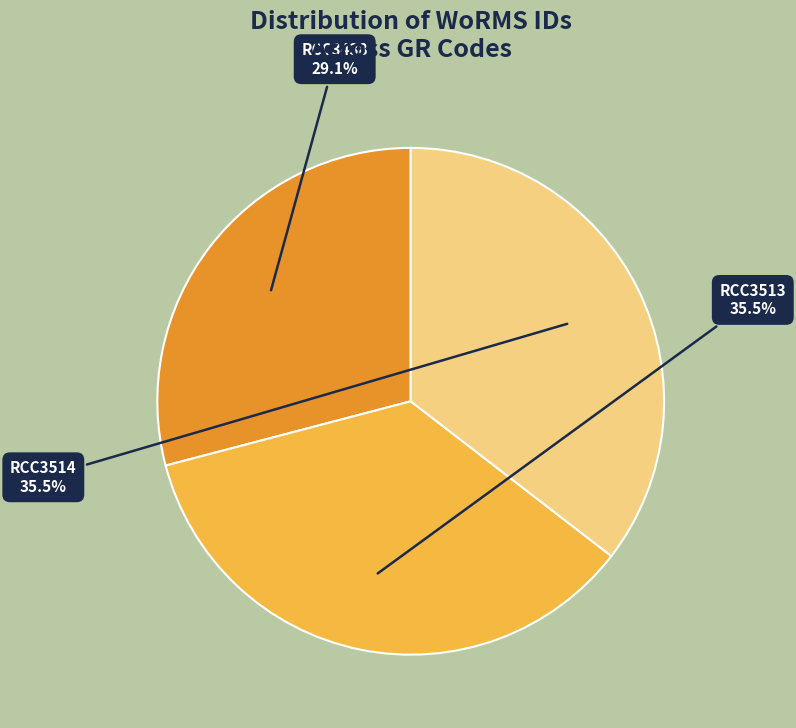

To the nearest percent, what is the combined percentage of RCC3438 and RCC3513?

65%